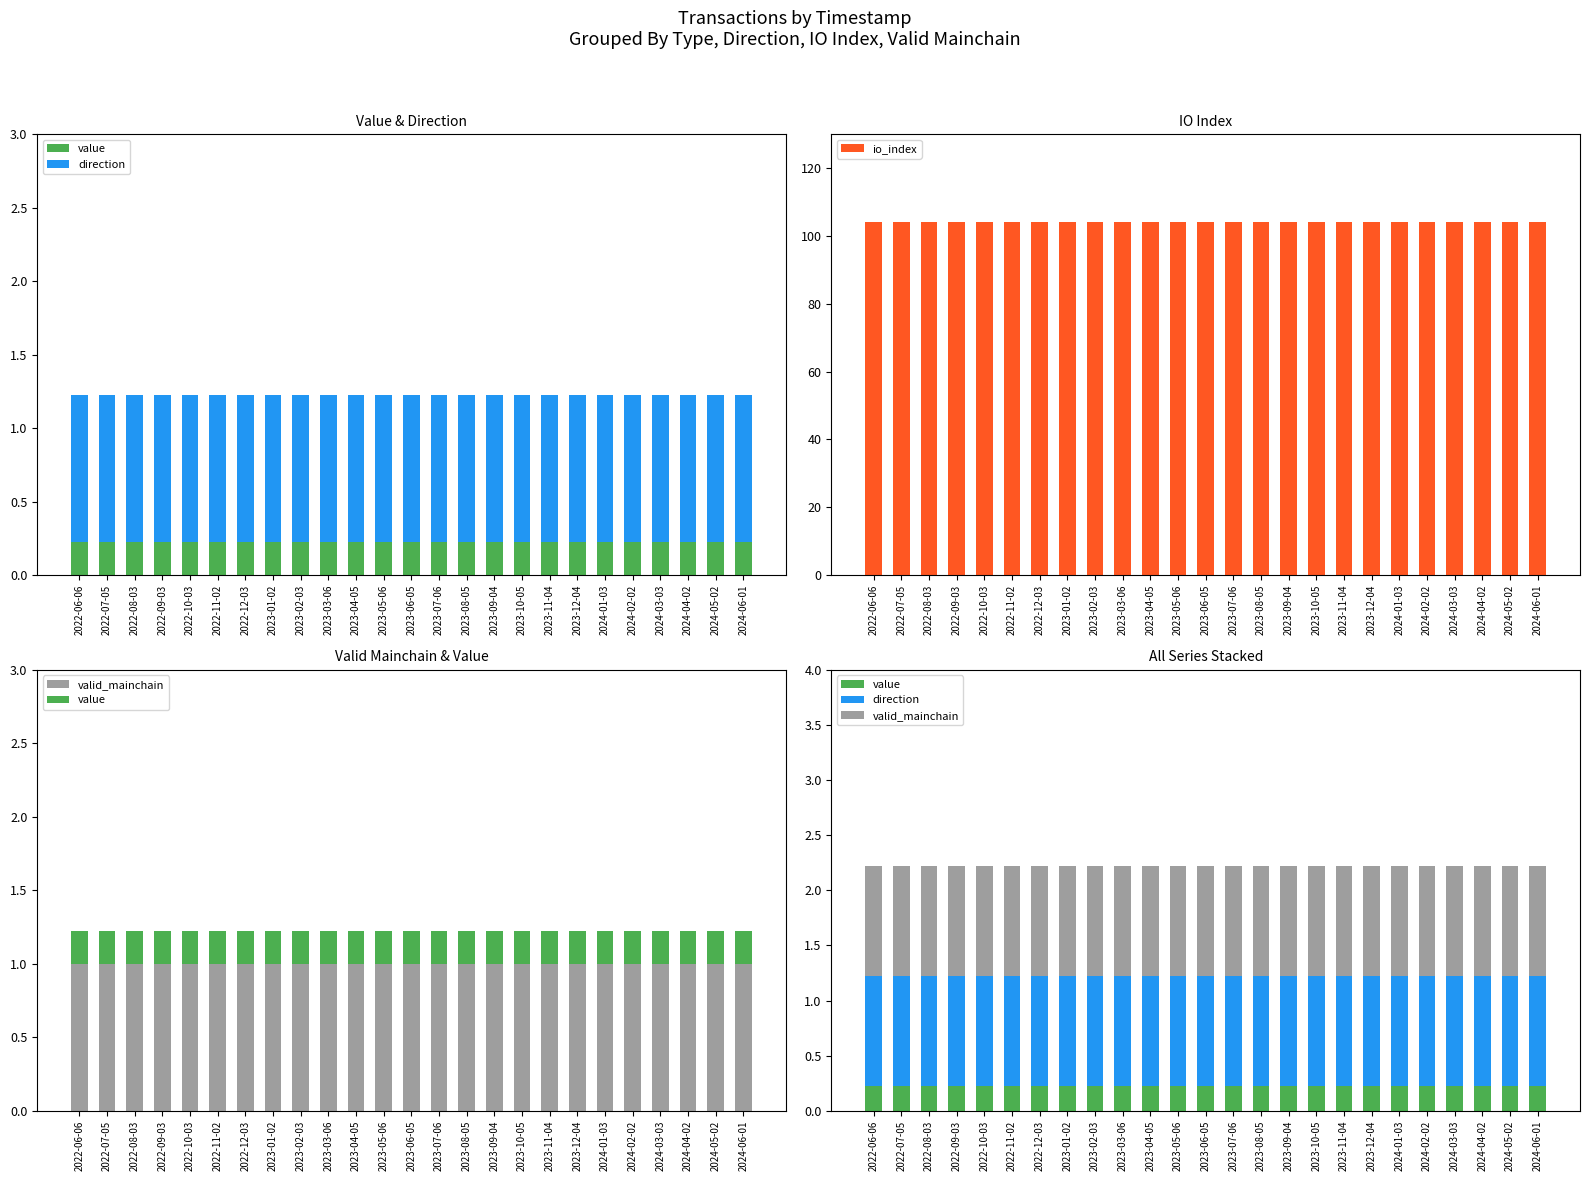

At which label does io_index reach its peak?

2022-06-06